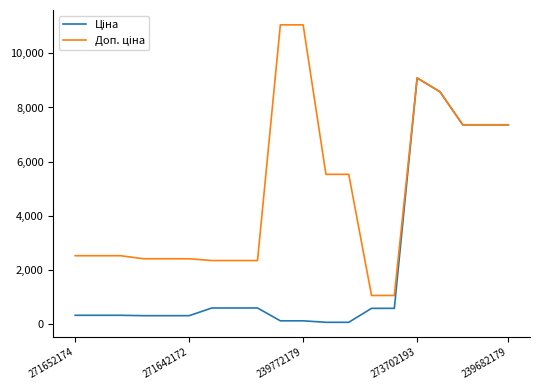

What is the maximum value shown in the chart?

11055.0